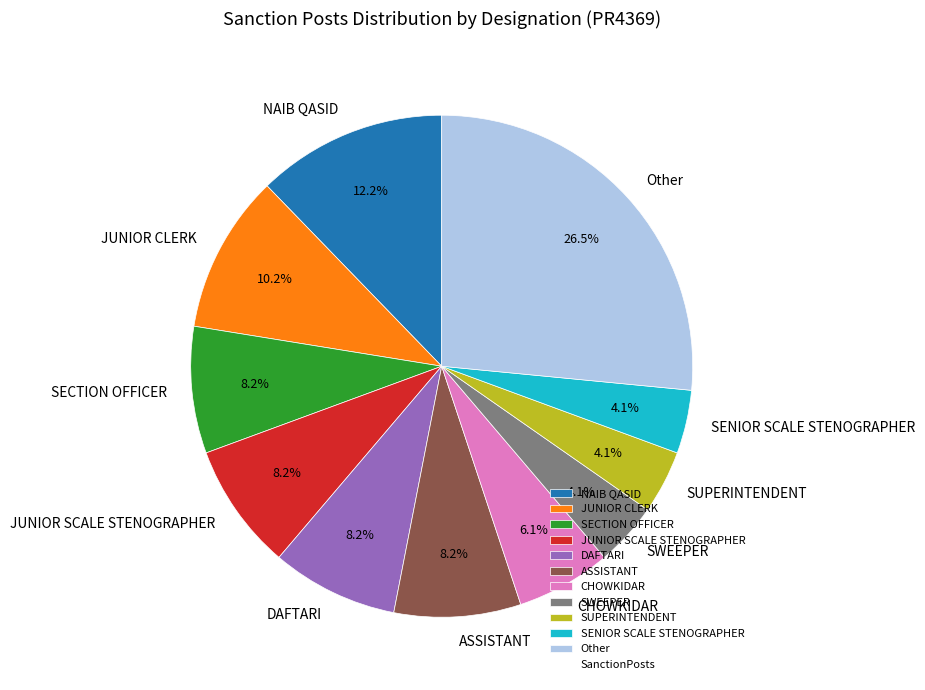

What is the largest slice in the pie chart?

Other